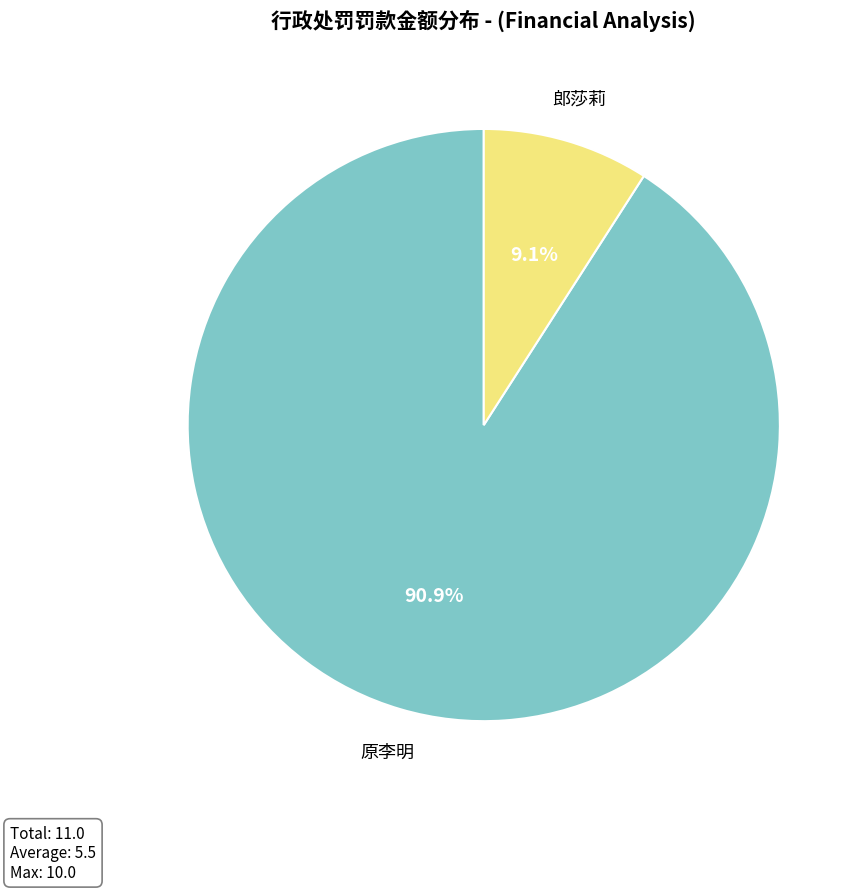

The 郎莎莉 slice represents 9% of the pie. True or false?

True